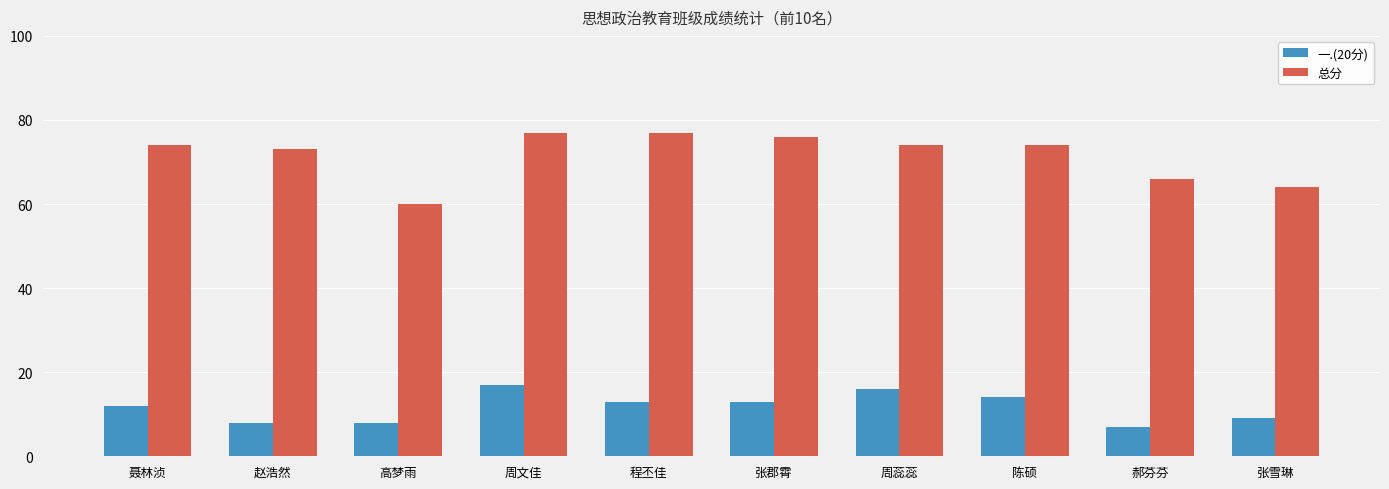

How many series are shown in this chart?

2